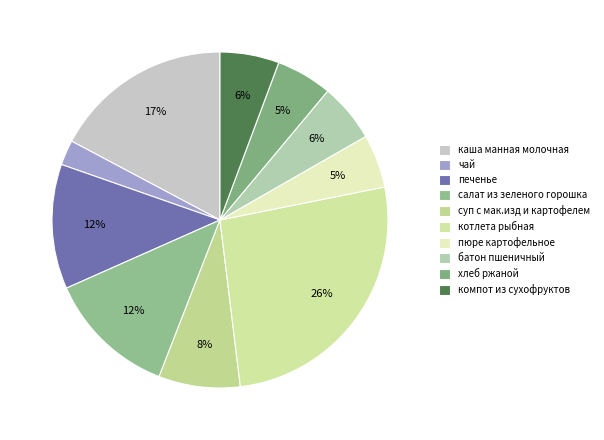

How many segments does this pie chart have?

10